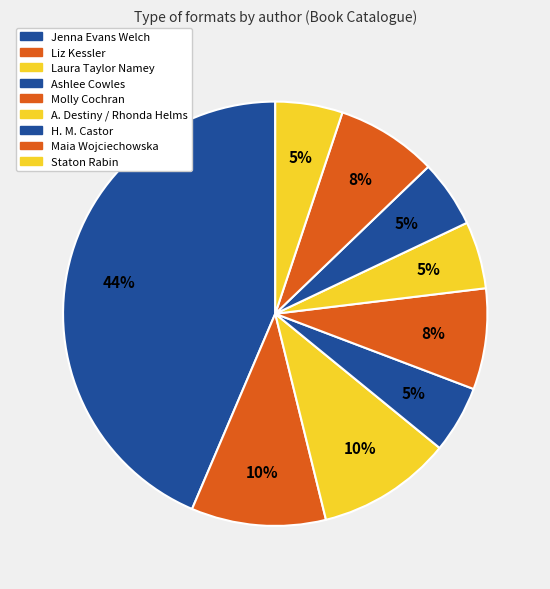

What percentage is the A. Destiny / Rhonda Helms slice, to the nearest percent?

5%